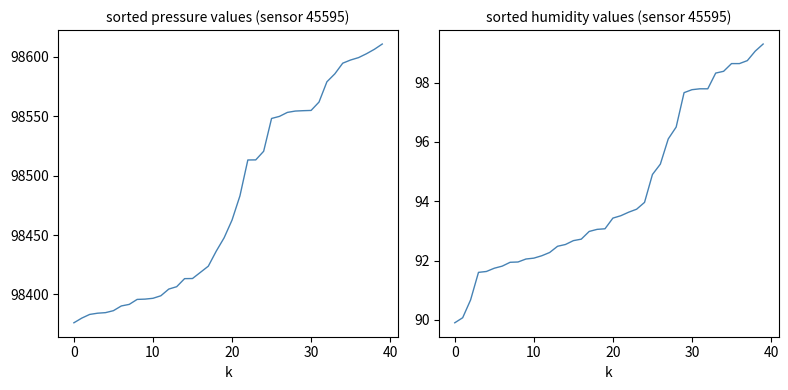

Is it true that pressure equals 47111.9 at 0?

False